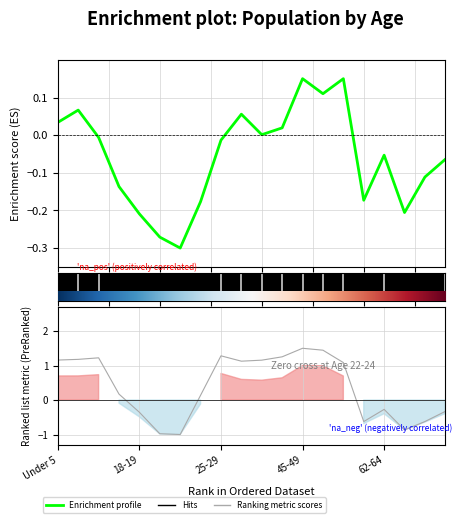

How many distinct data groups are displayed?

2